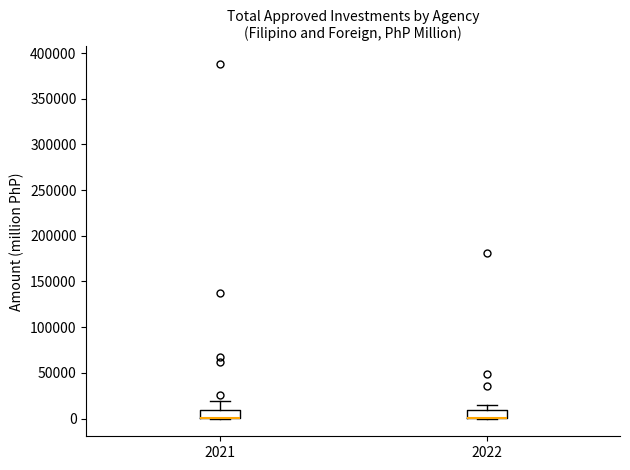

Where is the upper edge of the box at x = 2022 on the y-axis? The values are not printed on the chart, so give them approximately, as read against the axis.

10000